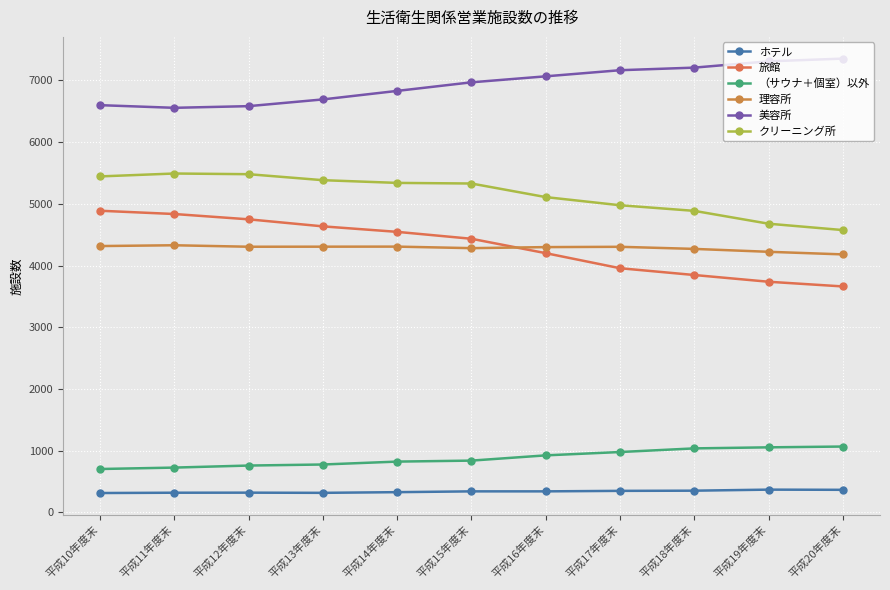

True or false: ホテル and 旅館 intersect in this chart.

False